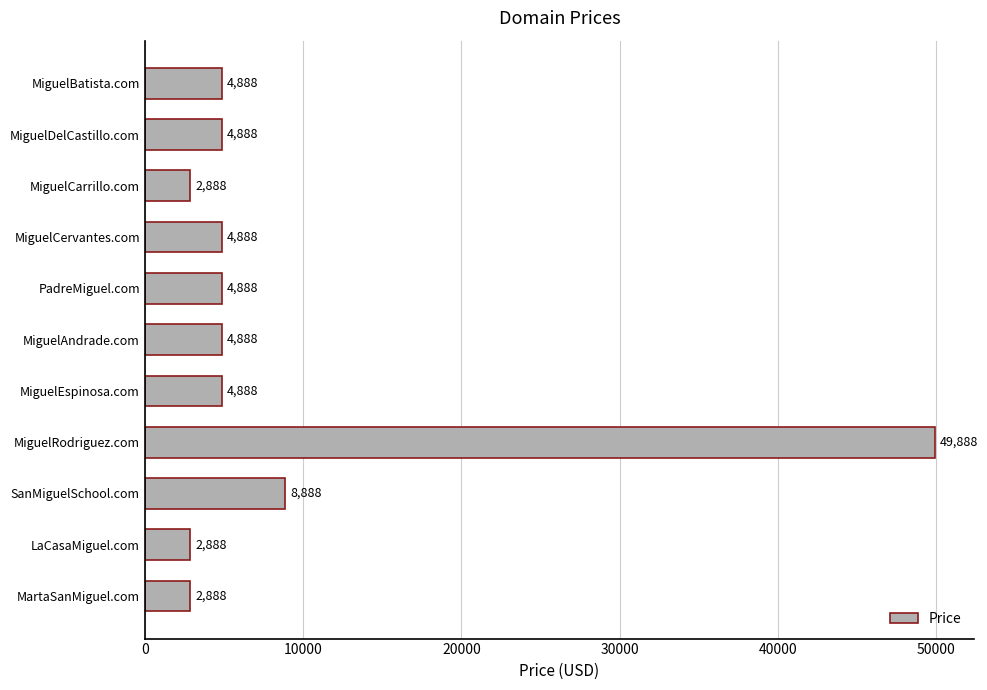

How many values are below 4888?

3